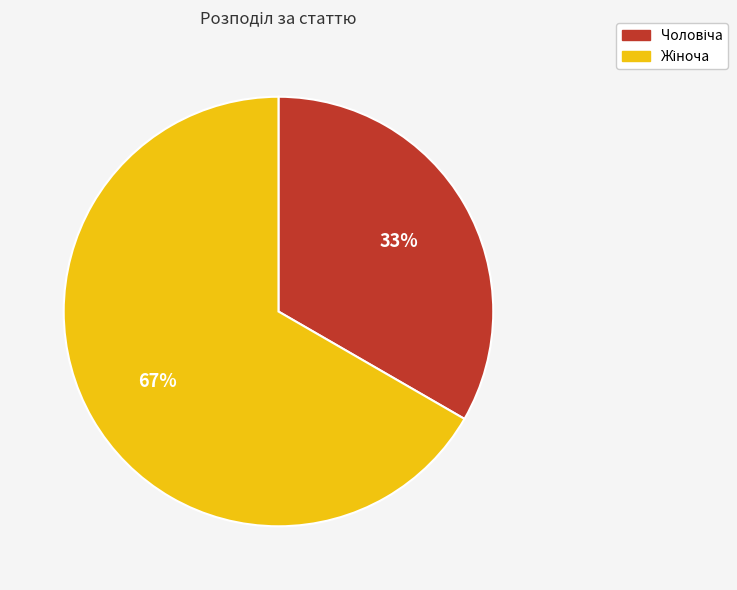

Is there any slice that represents more than half of the pie?

Yes